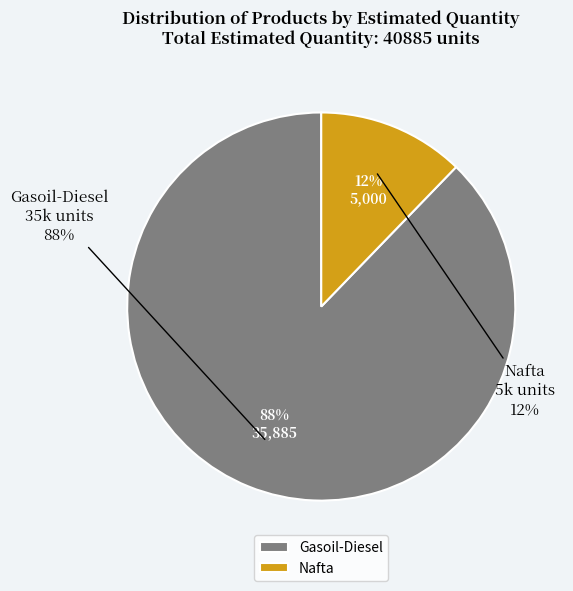

To the nearest percent, what percentage of the pie is Nafta?

12%